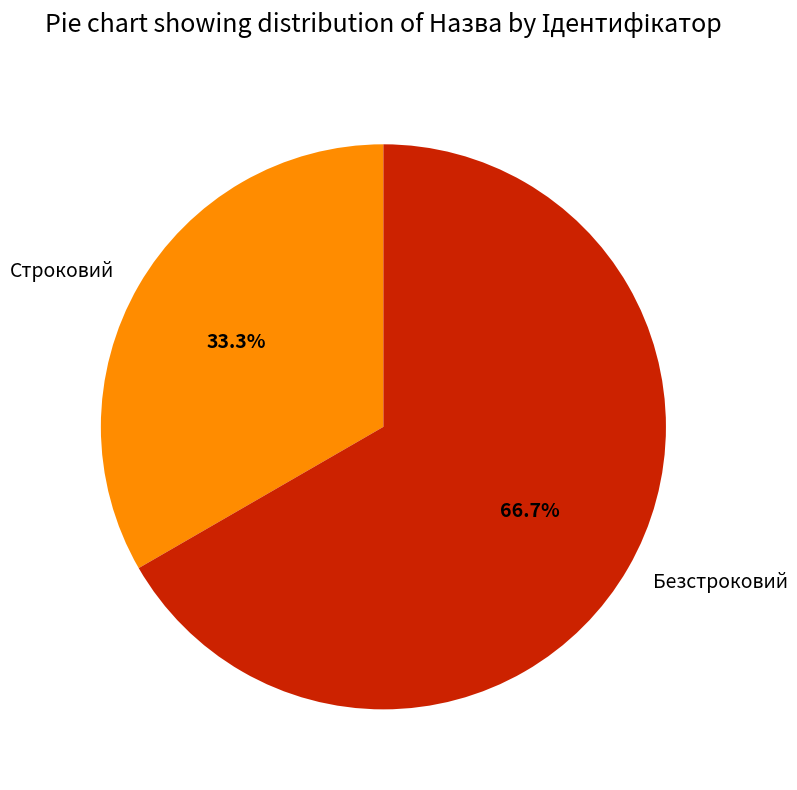

How many slices are in this pie chart?

2